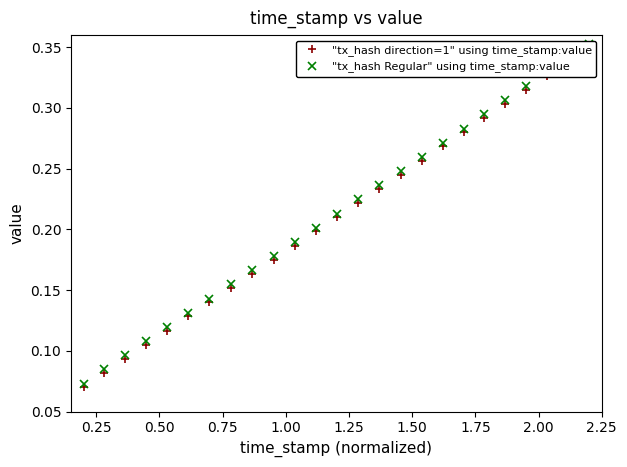

Reading left to right, transcribe all the data shown in this chart.

"tx_hash direction=1" using time_stamp:value: 0.1	0.1	0.1	0.1	0.1	0.1	0.1	0.2	0.2	0.2	0.2	0.2	0.2	0.2	0.2	0.2	0.3	0.3	0.3	0.3	0.3	0.3	0.3	0.3	0.4
"tx_hash Regular" using time_stamp:value: 0.1	0.1	0.1	0.1	0.1	0.1	0.1	0.2	0.2	0.2	0.2	0.2	0.2	0.2	0.2	0.2	0.3	0.3	0.3	0.3	0.3	0.3	0.3	0.3	0.4